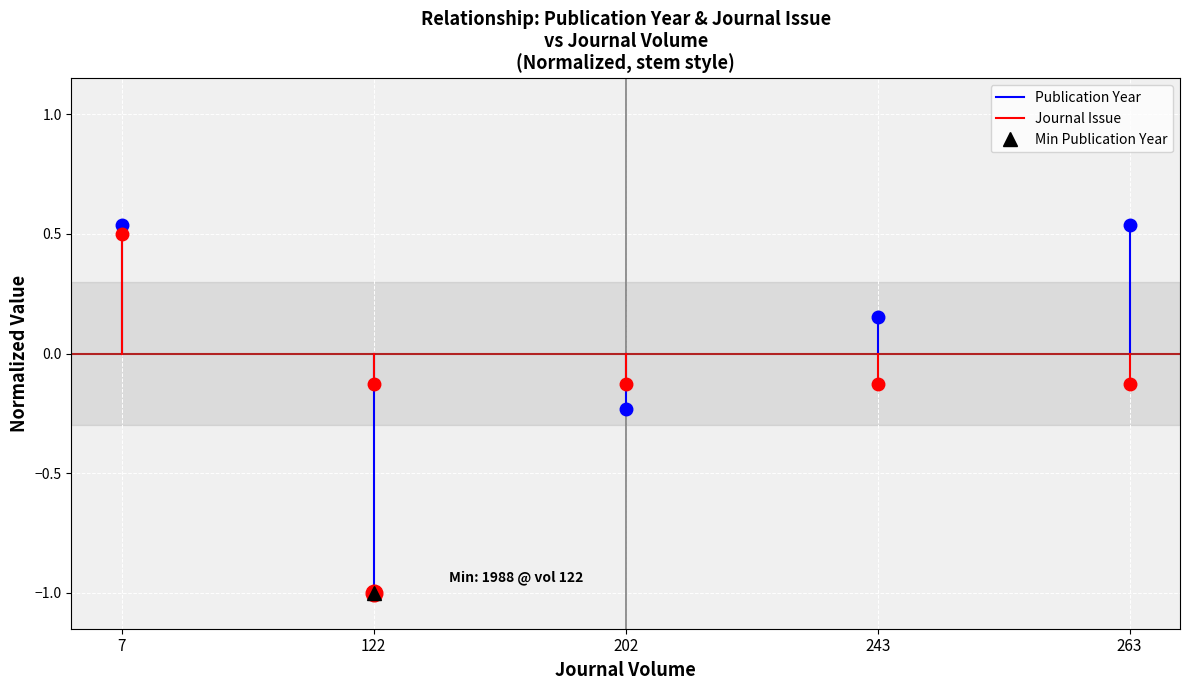

Rank the series by their average value, from lowest to highest.

Journal Issue, Publication Year